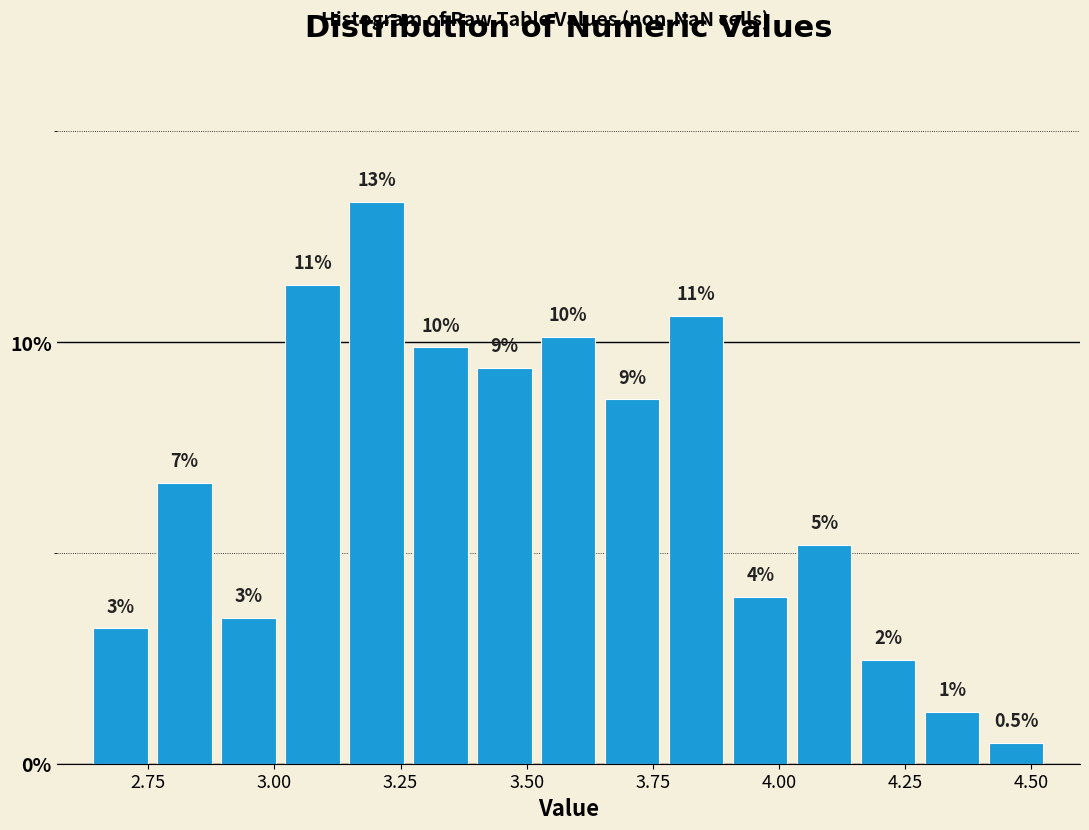

Around what value on the x-axis is the tallest bar? Give the approximate position of its centre, as read against the axis.

3.20